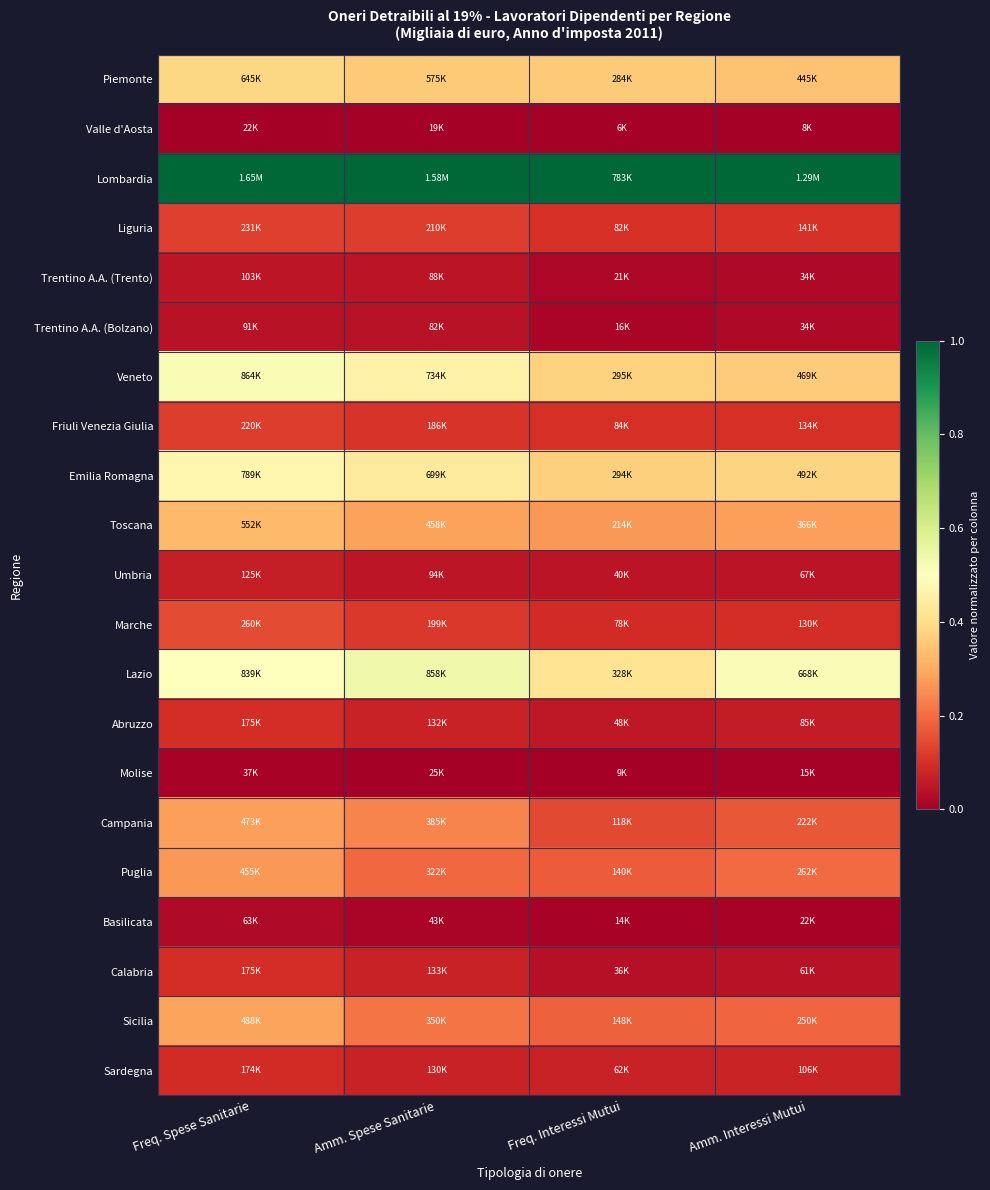

Reading right to left, extract all data points from this chart.

Piemonte: Amm. Interessi Mutui=0.3	Freq. Interessi Mutui=0.4	Amm. Spese Sanitarie=0.4	Freq. Spese Sanitarie=0.4
Valle d'Aosta: Amm. Interessi Mutui=0.0	Freq. Interessi Mutui=0.0	Amm. Spese Sanitarie=0.0	Freq. Spese Sanitarie=0.0
Lombardia: Amm. Interessi Mutui=1.0	Freq. Interessi Mutui=1.0	Amm. Spese Sanitarie=1.0	Freq. Spese Sanitarie=1.0
Liguria: Amm. Interessi Mutui=0.1	Freq. Interessi Mutui=0.1	Amm. Spese Sanitarie=0.1	Freq. Spese Sanitarie=0.1
Trentino A.A. (Trento): Amm. Interessi Mutui=0.0	Freq. Interessi Mutui=0.0	Amm. Spese Sanitarie=0.0	Freq. Spese Sanitarie=0.0
Trentino A.A. (Bolzano): Amm. Interessi Mutui=0.0	Freq. Interessi Mutui=0.0	Amm. Spese Sanitarie=0.0	Freq. Spese Sanitarie=0.0
Veneto: Amm. Interessi Mutui=0.4	Freq. Interessi Mutui=0.4	Amm. Spese Sanitarie=0.5	Freq. Spese Sanitarie=0.5
Friuli Venezia Giulia: Amm. Interessi Mutui=0.1	Freq. Interessi Mutui=0.1	Amm. Spese Sanitarie=0.1	Freq. Spese Sanitarie=0.1
Emilia Romagna: Amm. Interessi Mutui=0.4	Freq. Interessi Mutui=0.4	Amm. Spese Sanitarie=0.4	Freq. Spese Sanitarie=0.5
Toscana: Amm. Interessi Mutui=0.3	Freq. Interessi Mutui=0.3	Amm. Spese Sanitarie=0.3	Freq. Spese Sanitarie=0.3
Umbria: Amm. Interessi Mutui=0.0	Freq. Interessi Mutui=0.0	Amm. Spese Sanitarie=0.0	Freq. Spese Sanitarie=0.1
Marche: Amm. Interessi Mutui=0.1	Freq. Interessi Mutui=0.1	Amm. Spese Sanitarie=0.1	Freq. Spese Sanitarie=0.1
Lazio: Amm. Interessi Mutui=0.5	Freq. Interessi Mutui=0.4	Amm. Spese Sanitarie=0.5	Freq. Spese Sanitarie=0.5
Abruzzo: Amm. Interessi Mutui=0.1	Freq. Interessi Mutui=0.1	Amm. Spese Sanitarie=0.1	Freq. Spese Sanitarie=0.1
Molise: Amm. Interessi Mutui=0.0	Freq. Interessi Mutui=0.0	Amm. Spese Sanitarie=0.0	Freq. Spese Sanitarie=0.0
Campania: Amm. Interessi Mutui=0.2	Freq. Interessi Mutui=0.1	Amm. Spese Sanitarie=0.2	Freq. Spese Sanitarie=0.3
Puglia: Amm. Interessi Mutui=0.2	Freq. Interessi Mutui=0.2	Amm. Spese Sanitarie=0.2	Freq. Spese Sanitarie=0.3
Basilicata: Amm. Interessi Mutui=0.0	Freq. Interessi Mutui=0.0	Amm. Spese Sanitarie=0.0	Freq. Spese Sanitarie=0.0
Calabria: Amm. Interessi Mutui=0.0	Freq. Interessi Mutui=0.0	Amm. Spese Sanitarie=0.1	Freq. Spese Sanitarie=0.1
Sicilia: Amm. Interessi Mutui=0.2	Freq. Interessi Mutui=0.2	Amm. Spese Sanitarie=0.2	Freq. Spese Sanitarie=0.3
Sardegna: Amm. Interessi Mutui=0.1	Freq. Interessi Mutui=0.1	Amm. Spese Sanitarie=0.1	Freq. Spese Sanitarie=0.1